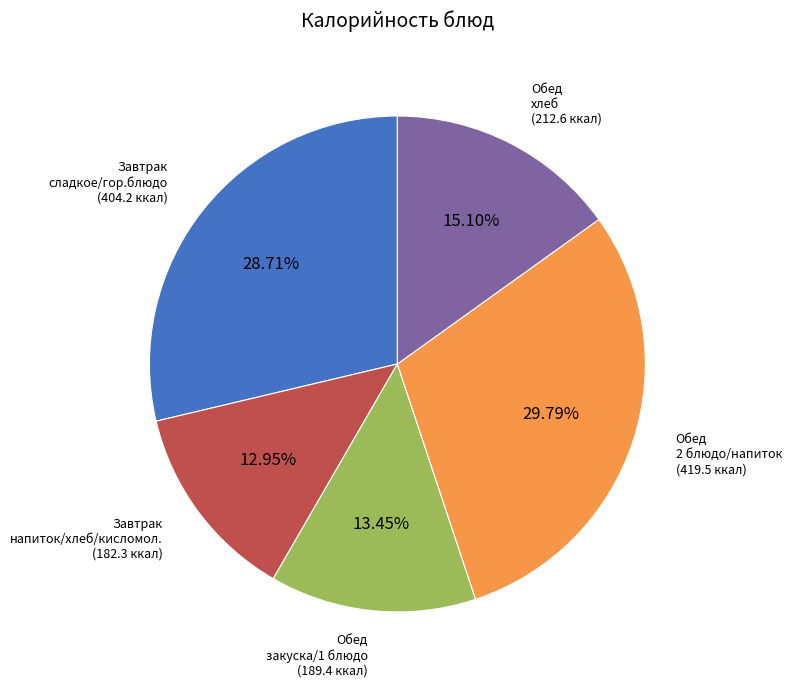

Is there a majority slice in this chart?

No